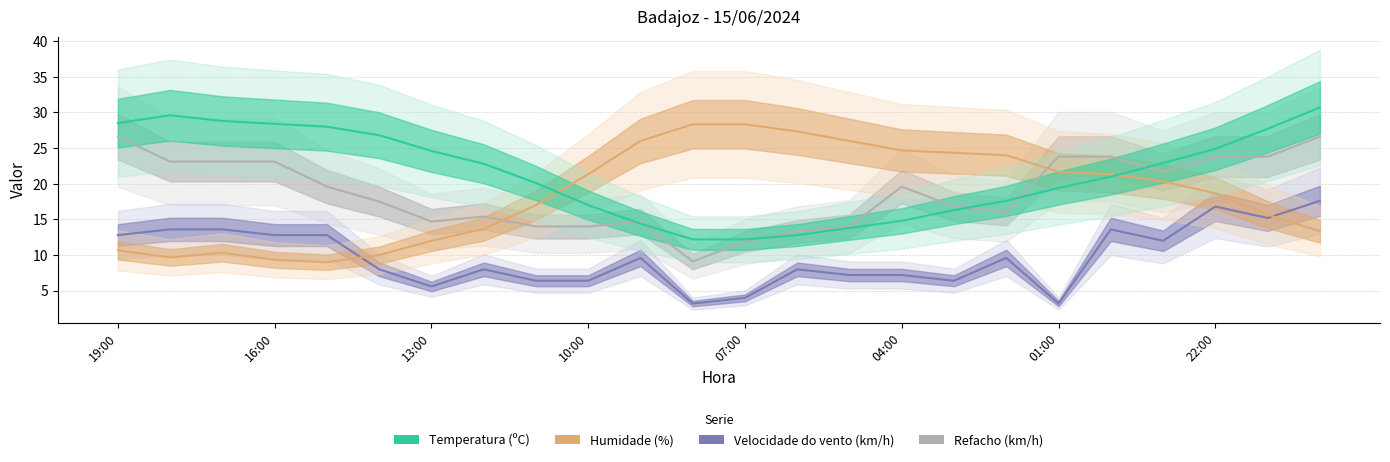

True or false: Temperatura (ºC) has more than 2 interior local peaks.

False